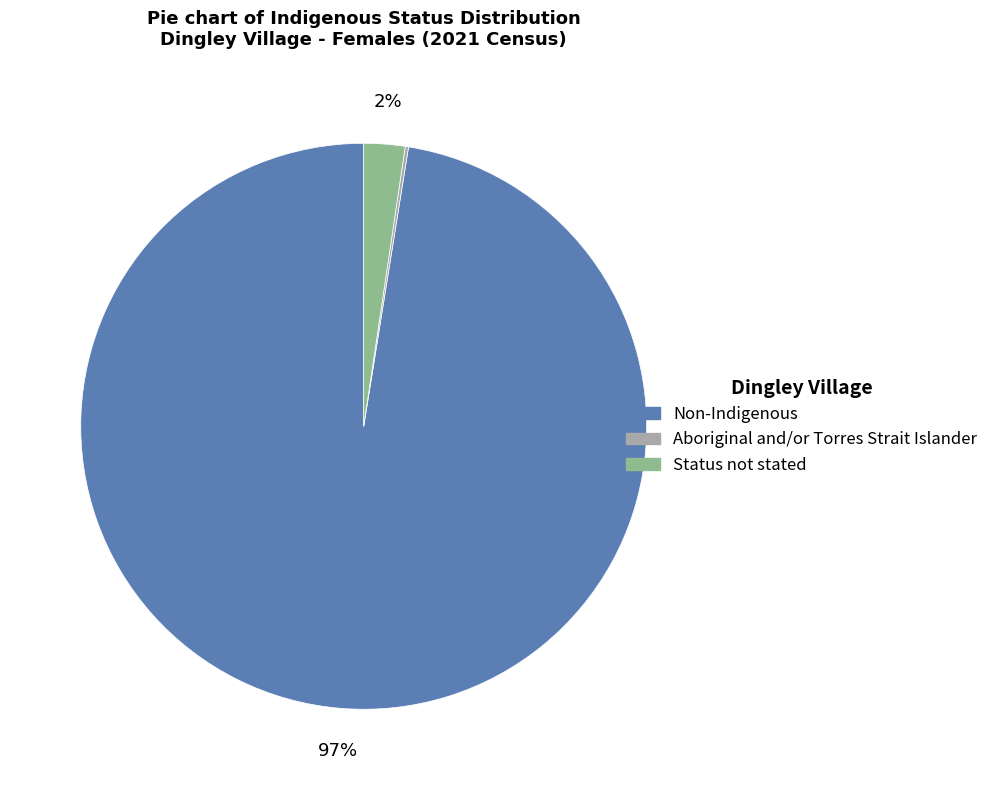

Is there a majority slice in this chart?

Yes